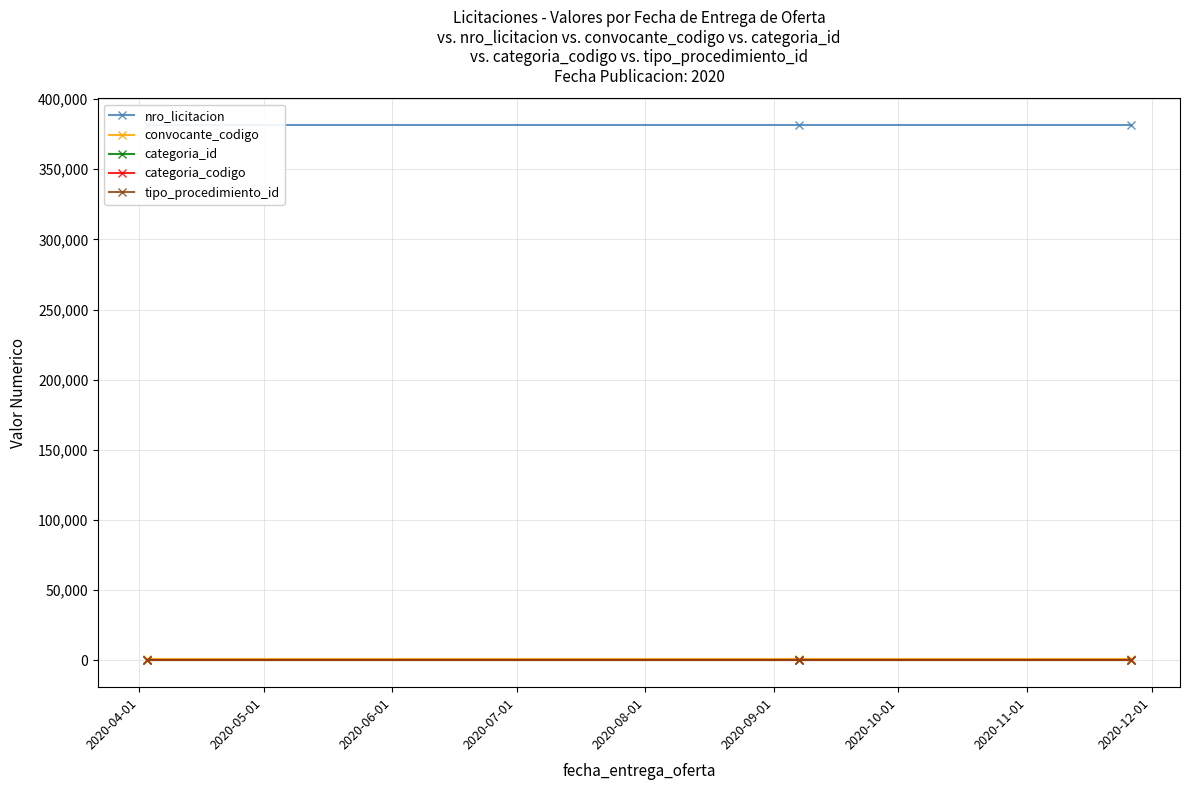

Between 2020-05-01 and 2020-06-01, which series saw the biggest shift?

nro_licitacion